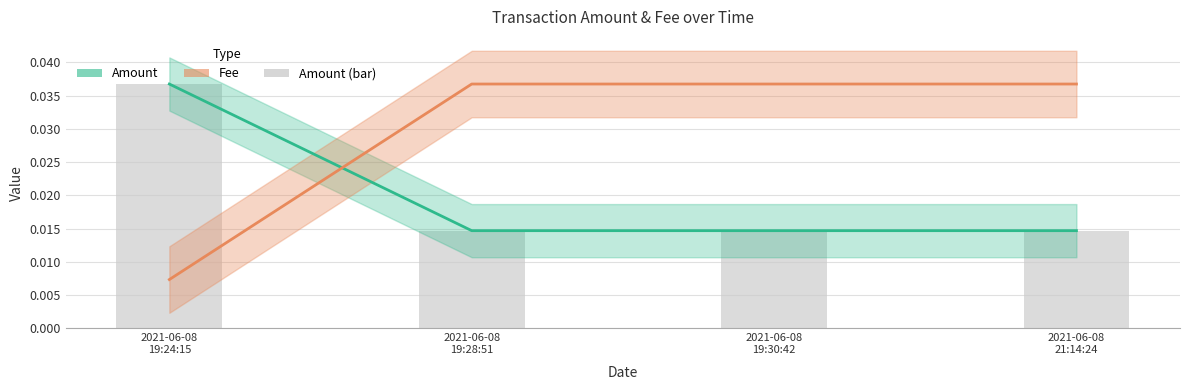

Which has a higher value, 2021-06-08
19:28:51 or 2021-06-08
19:30:42?

2021-06-08
19:28:51